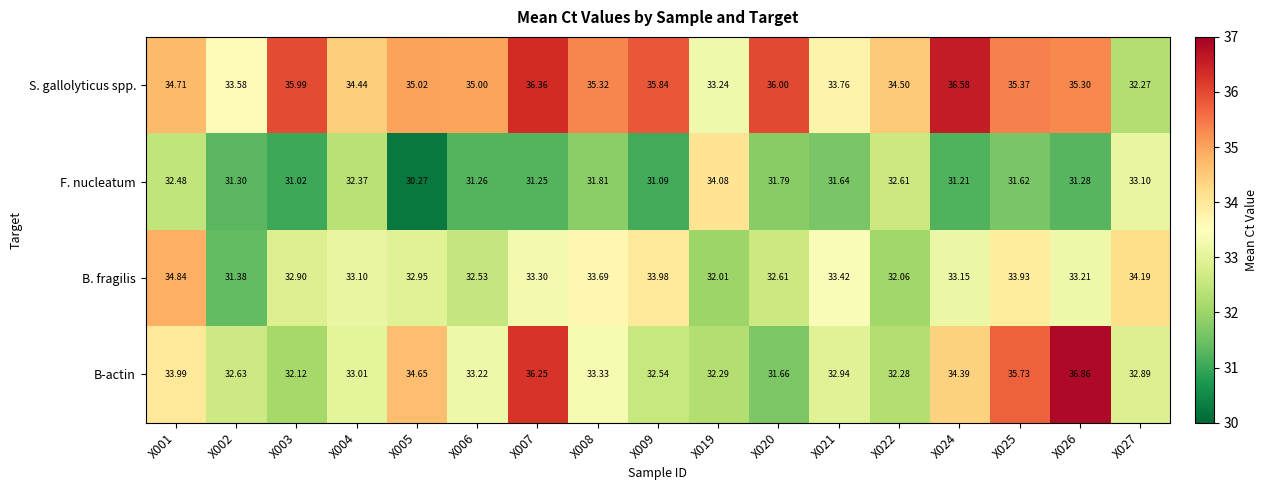

What is the smallest value displayed?

30.3